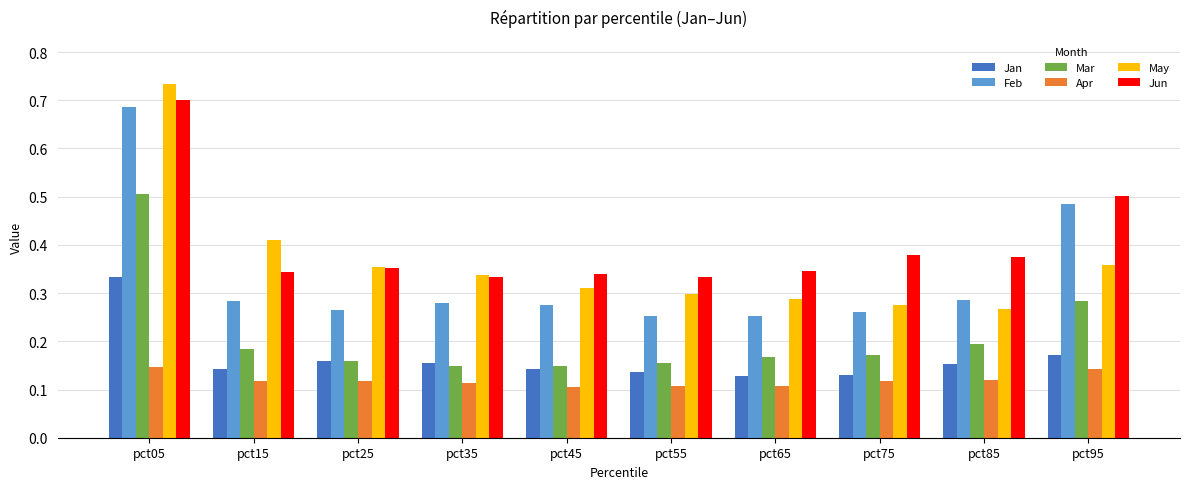

Count the Feb values in the range 0 to 1.

10